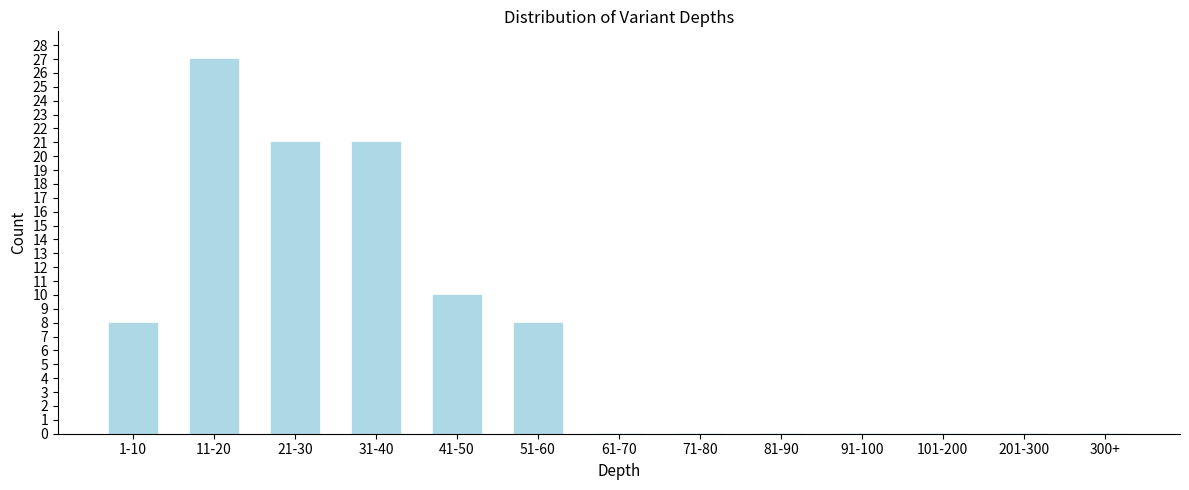

Reading left to right, transcribe all the data shown in this chart.

1-10=8	11-20=27	21-30=21	31-40=21	41-50=10	51-60=8	61-70=0	71-80=0	81-90=0	91-100=0	101-200=0	201-300=0	300+=0